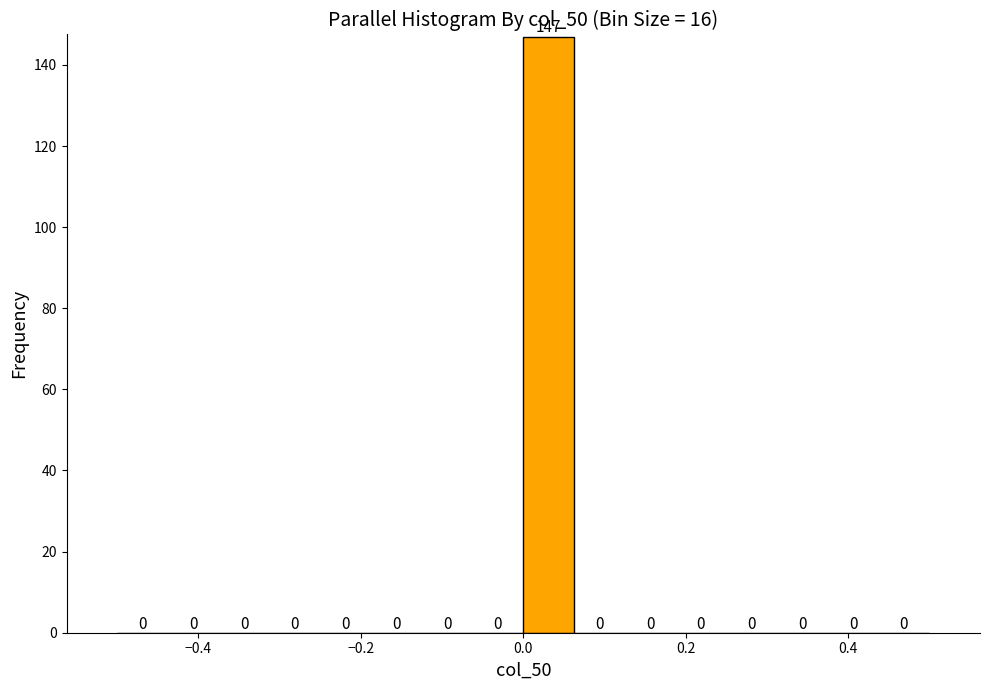

Around what value on the x-axis is the tallest bar? Give the approximate position of its centre, as read against the axis.

0.04